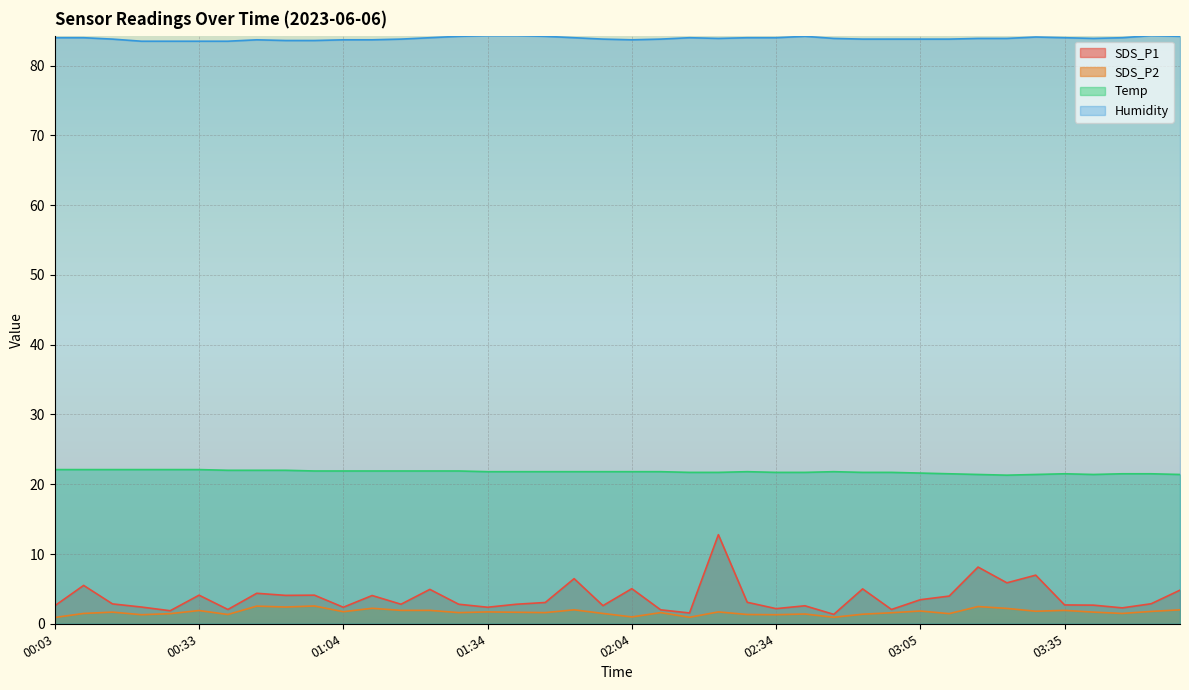

What is the minimum value for Humidity?

83.5